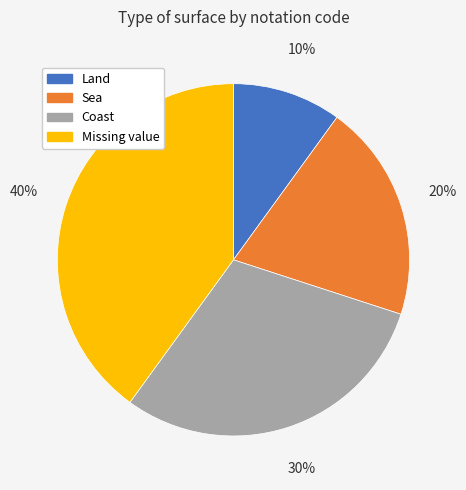

How many segments does this pie chart have?

4